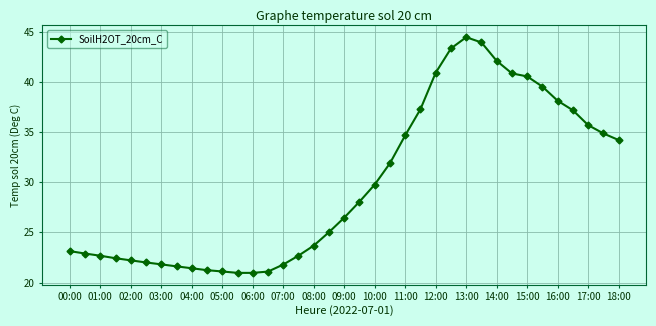

What is the average value?

29.8